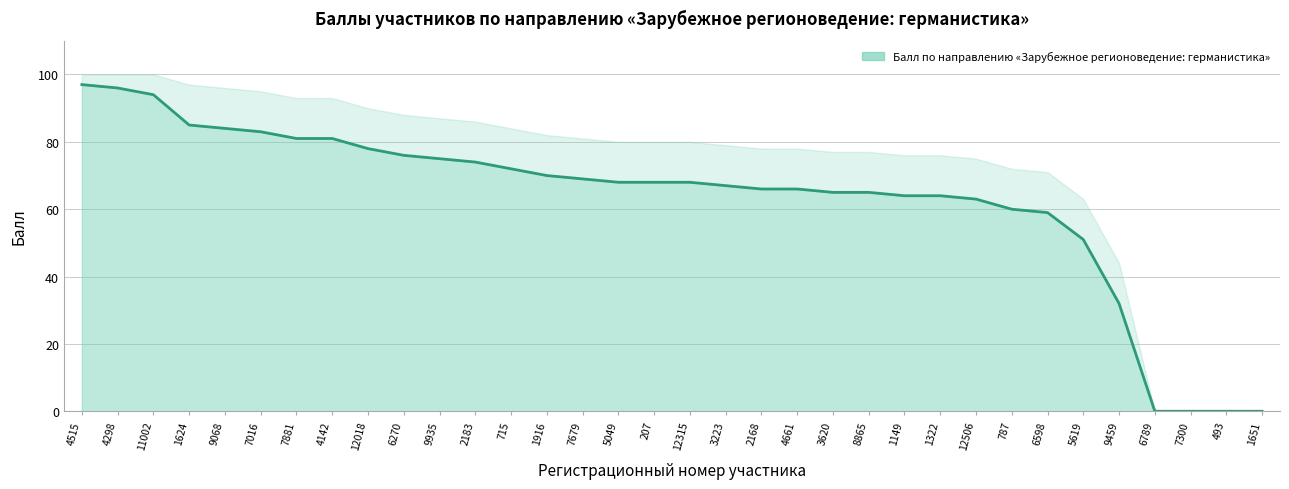

Where is the data nearest to the value 48?

5619